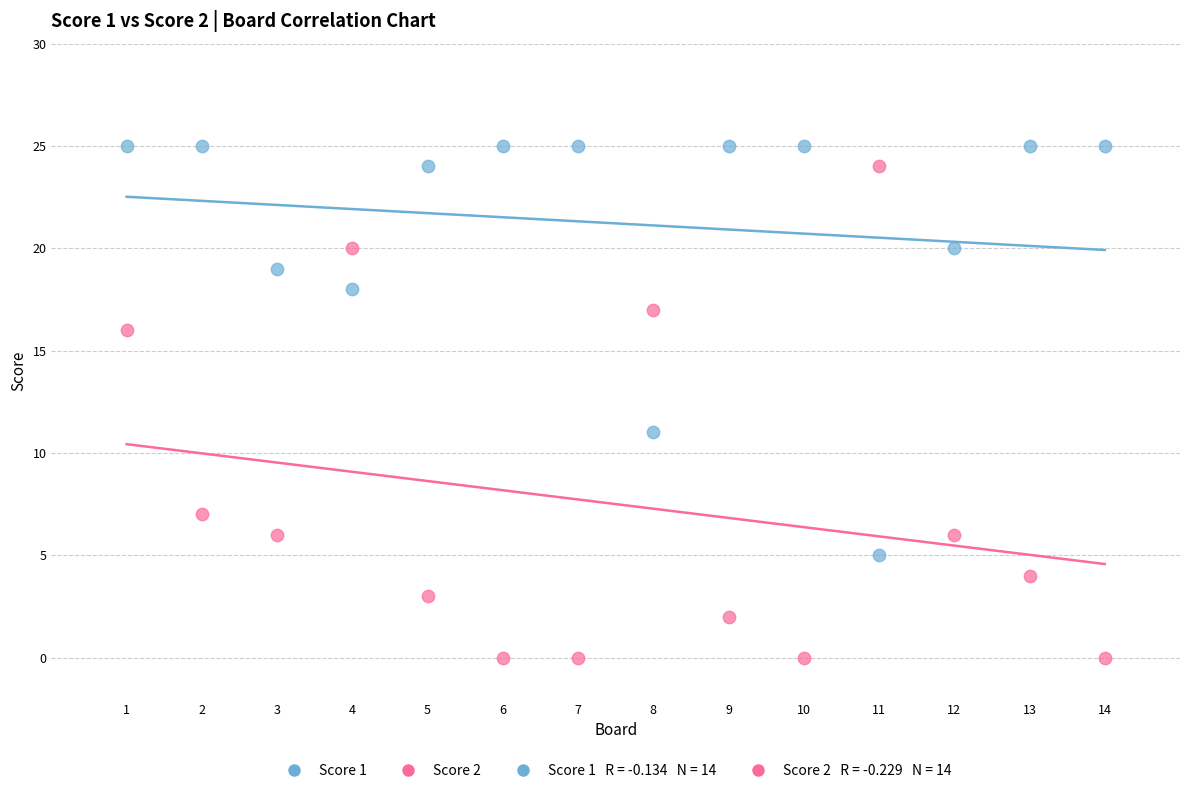

Across all data points, what is the range of X values (max minus min)?

13